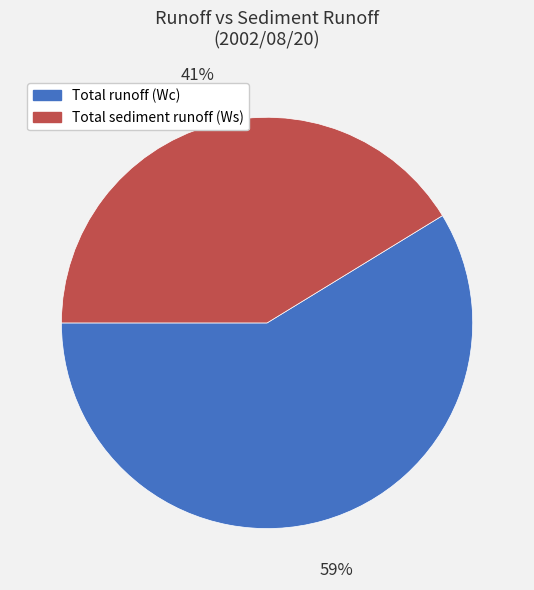

Is it true that Total runoff (Wc) is 72% of the pie?

False